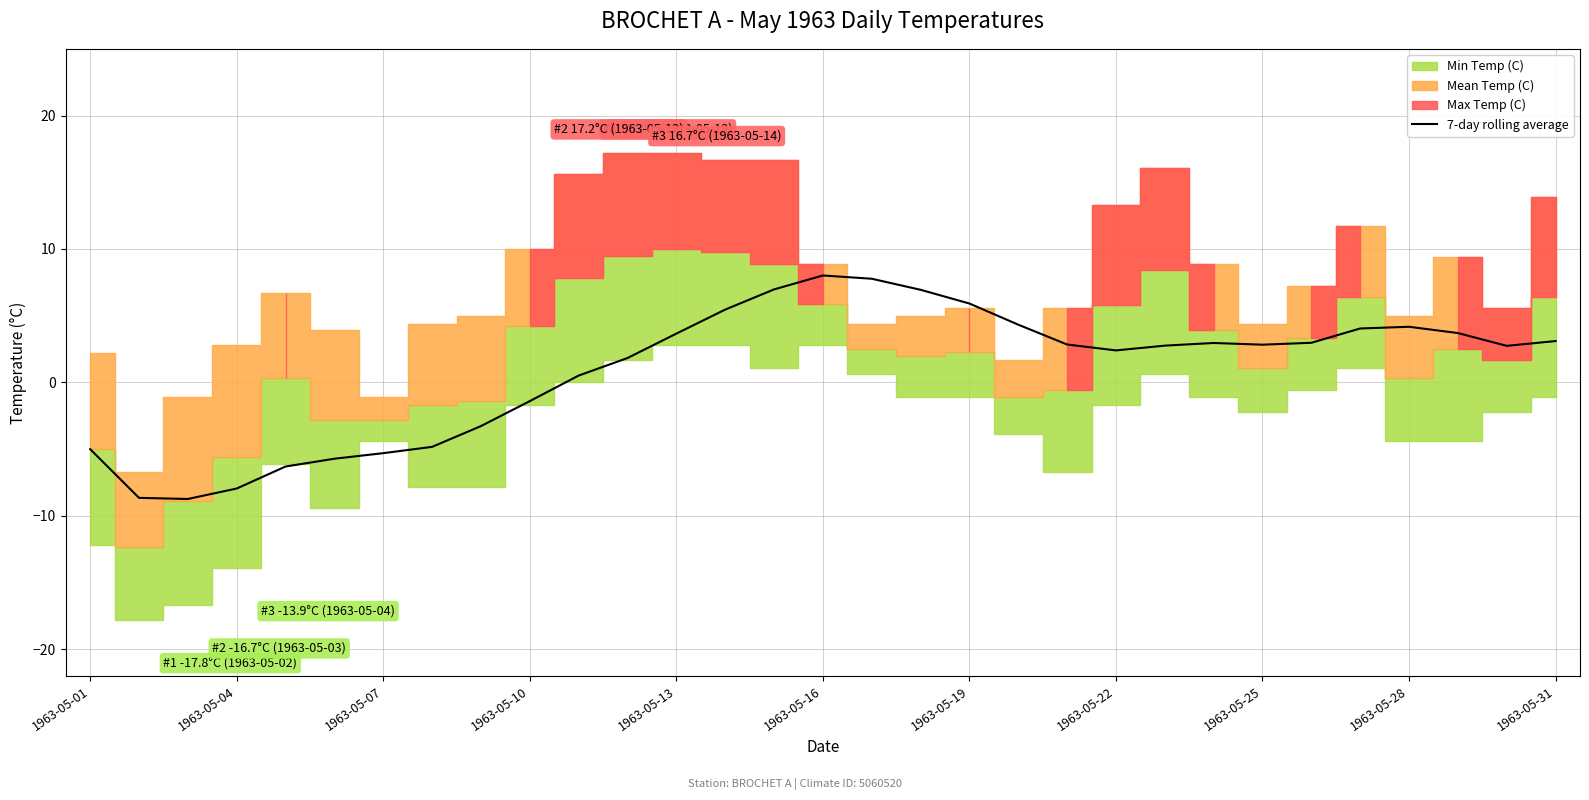

What is the maximum value for 7-day rolling average?

8.0